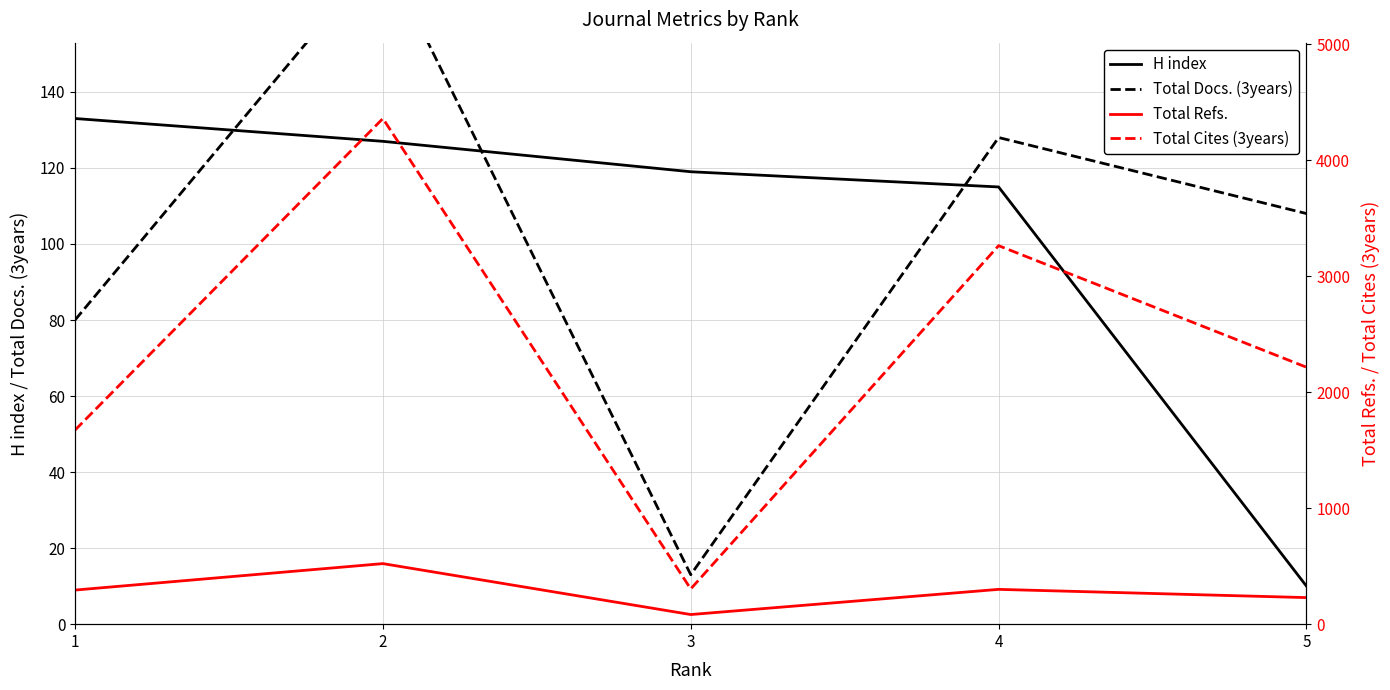

Count the Total Cites (3years) values in the range 1673 to 3263.

3